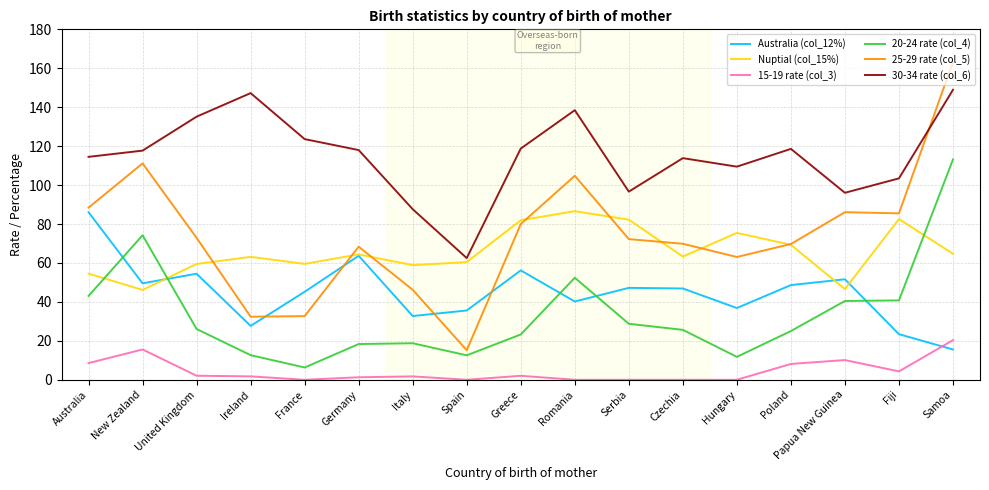

How many interior local valleys does the Nuptial (col_15%) series have?

5